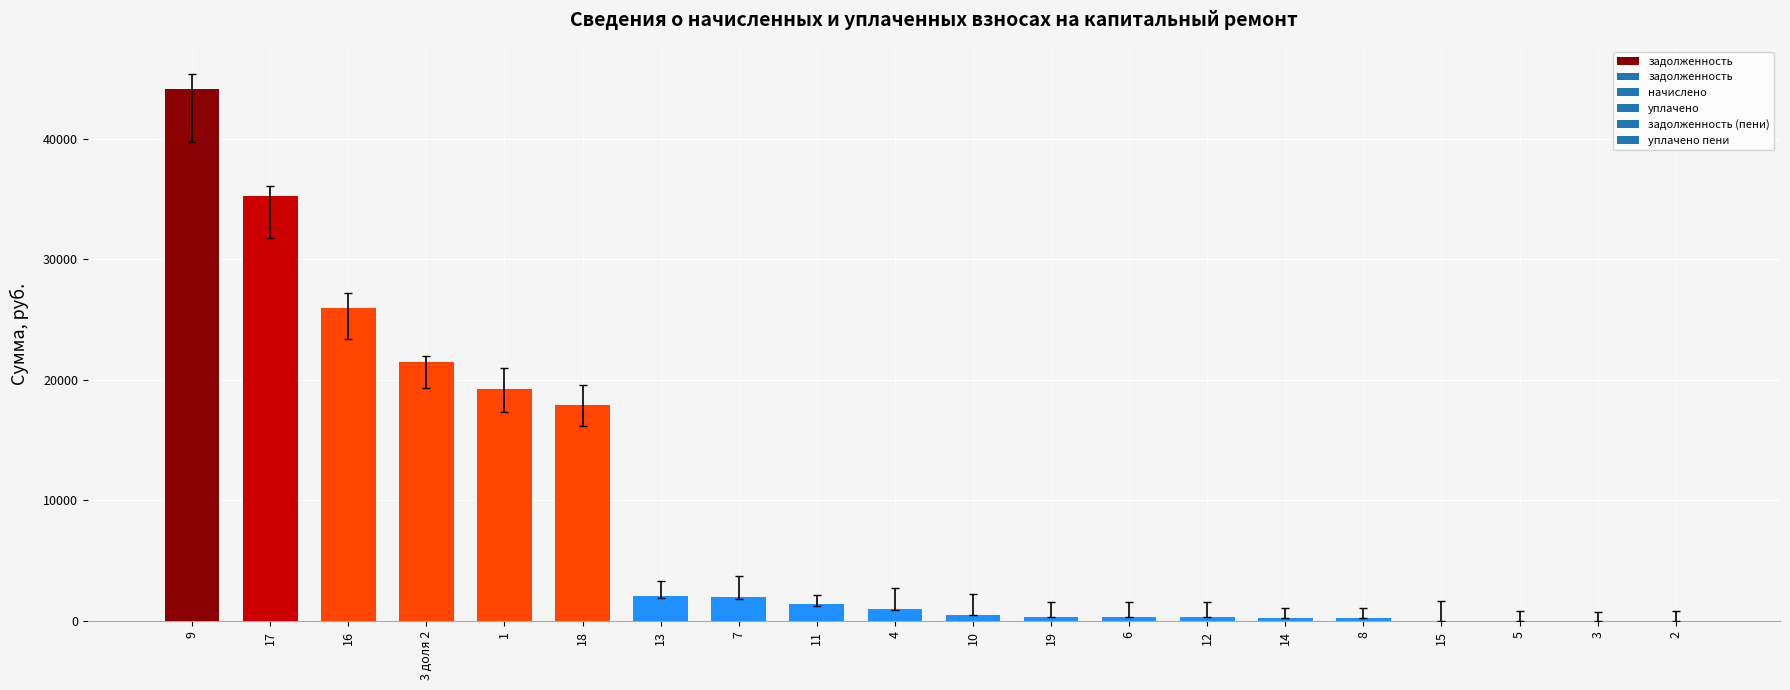

What is the sum of all values?

172614.0